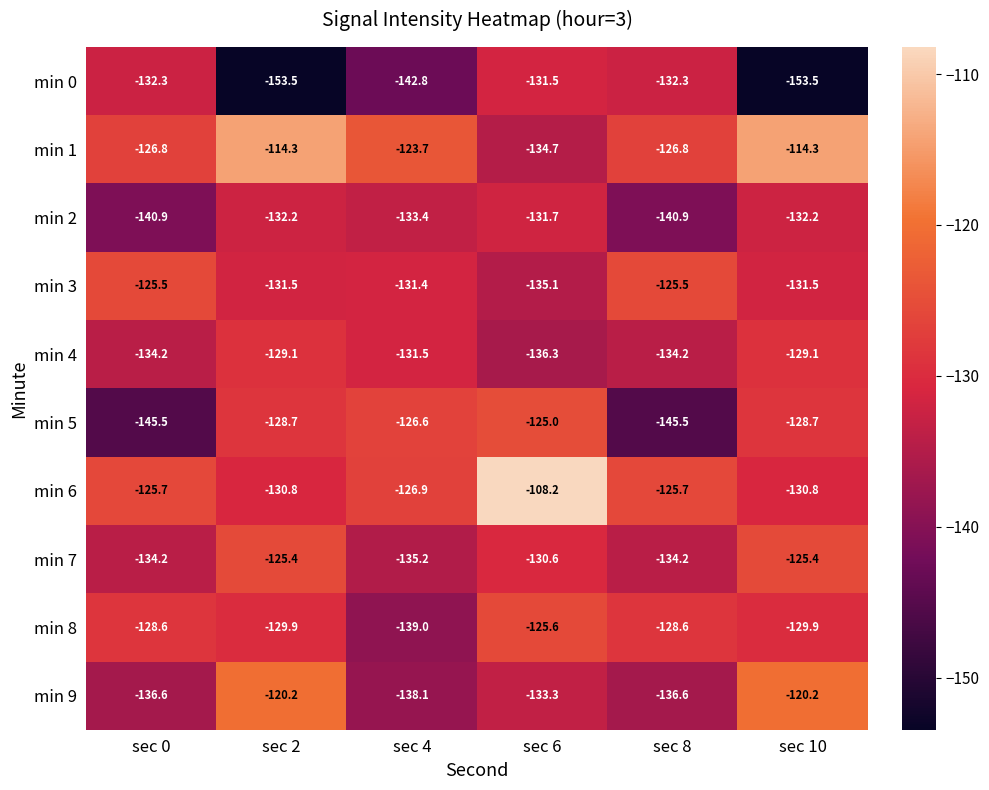

The value of min 8 at sec 10 is -129.9. True or false?

True